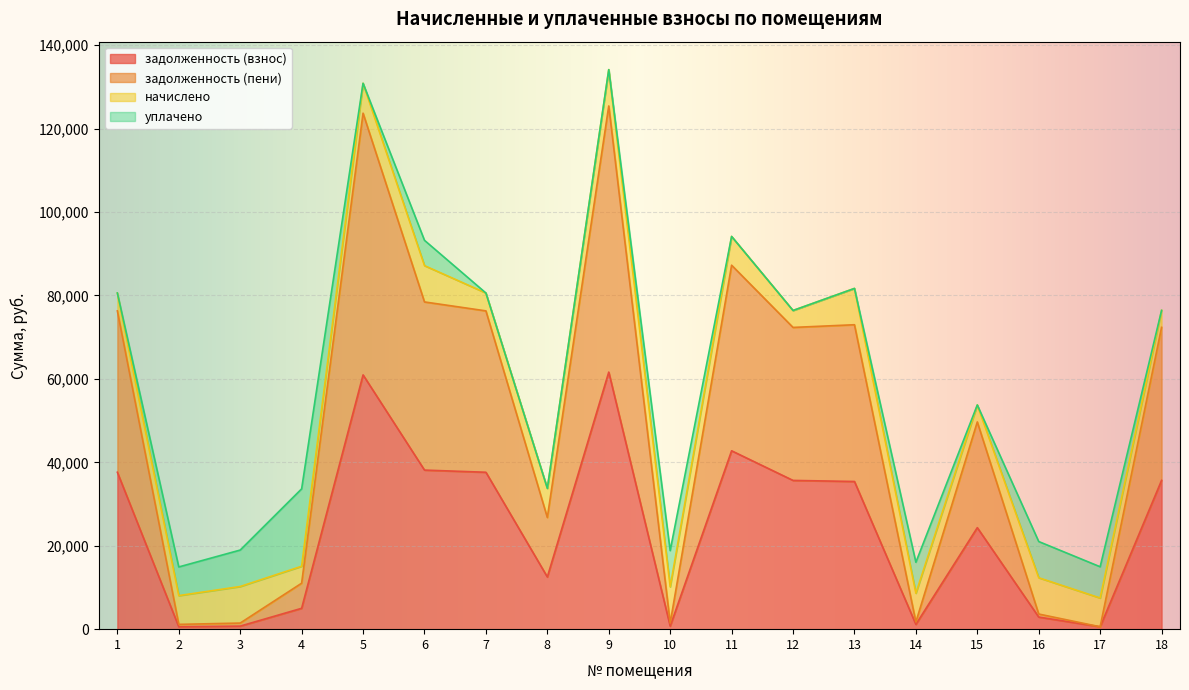

What is the total value across all series at 5?

130863.9